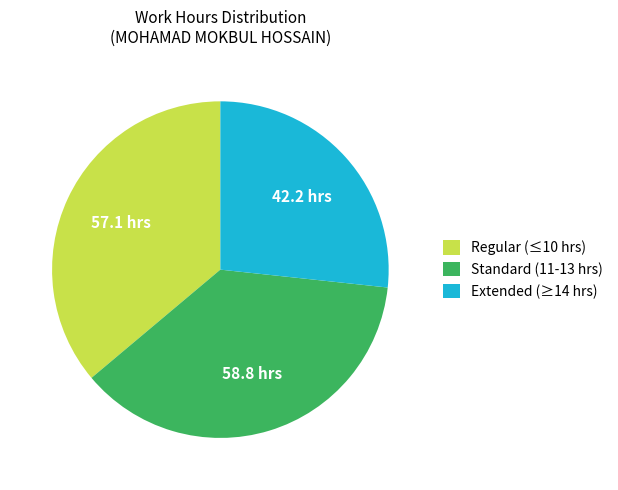

Between Regular (≤10 hrs) and Standard (11-13 hrs), which is larger?

Standard (11-13 hrs)